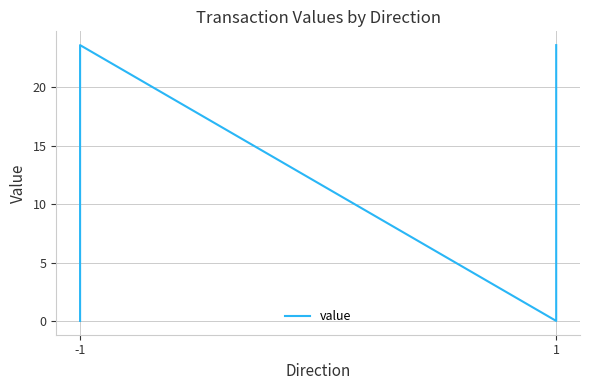

Where is the data nearest to the value 11?

-1